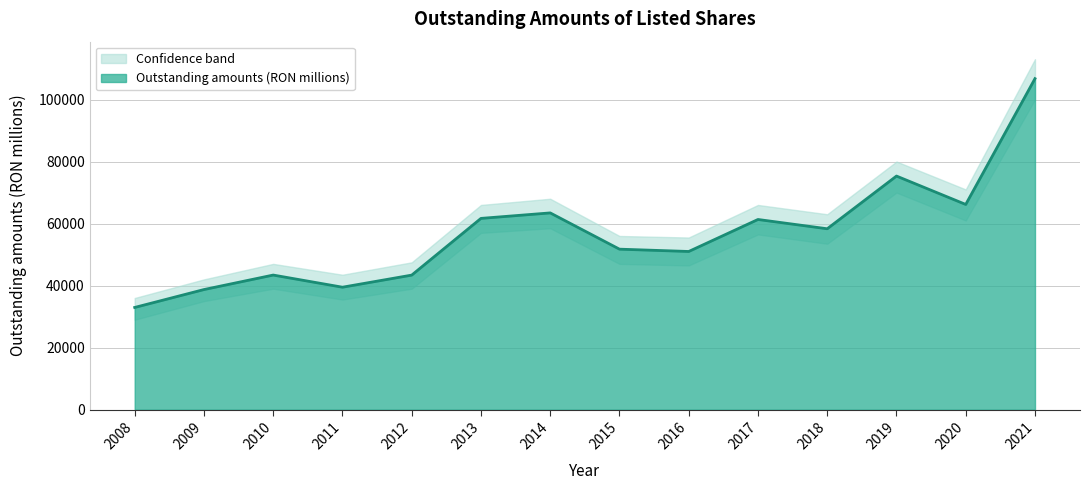

True or false: the data shows 75318.5 at 2019.

True